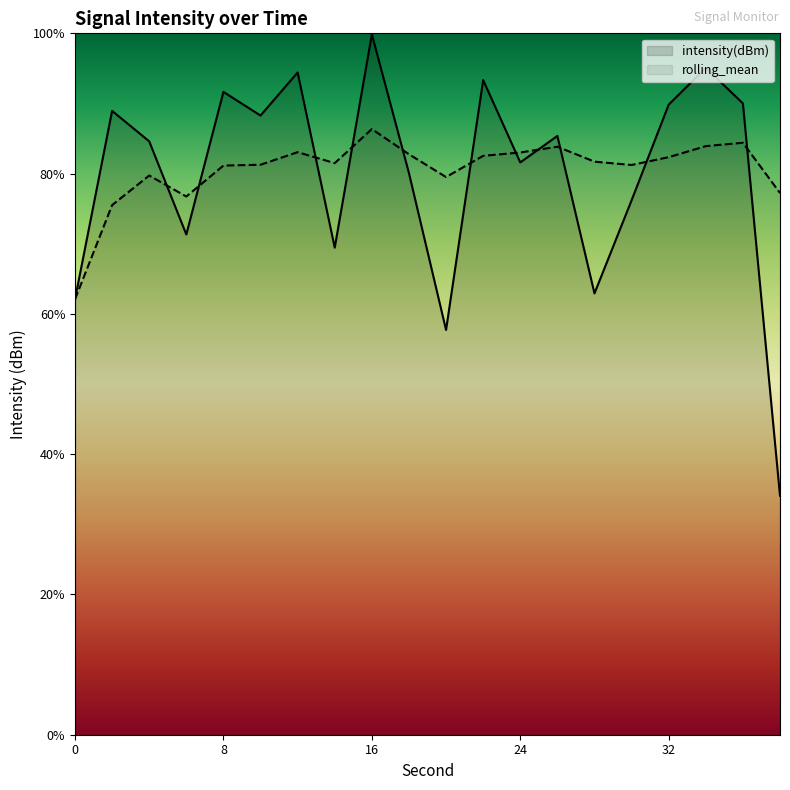

The value of intensity(dBm) at 22 is 129.8. True or false?

False